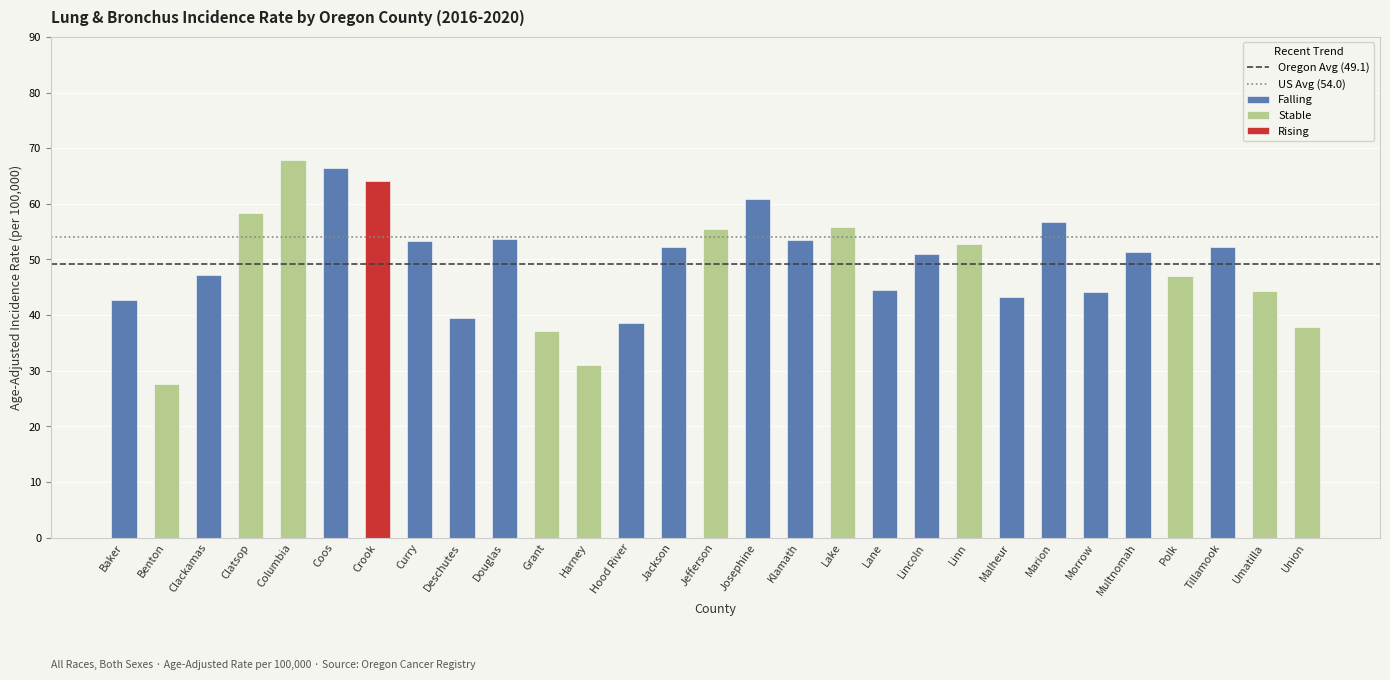

Between Grant and Marion, which is larger?

Marion